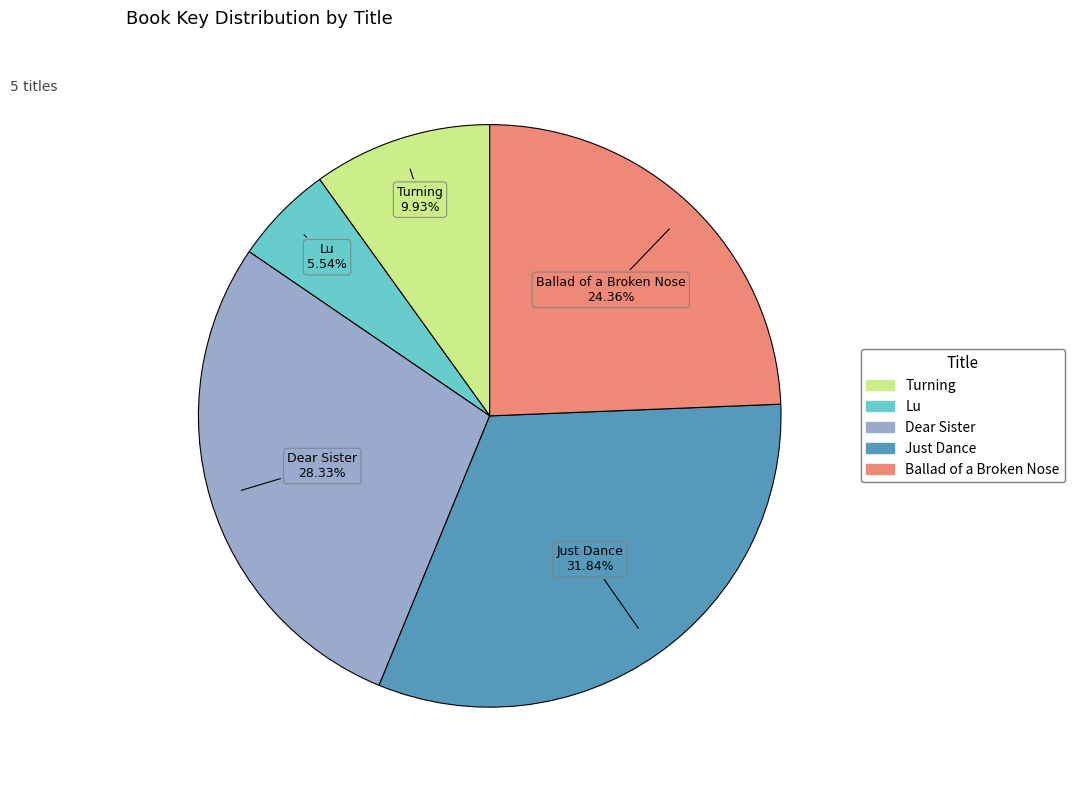

Which category has the biggest portion of the pie?

Just Dance